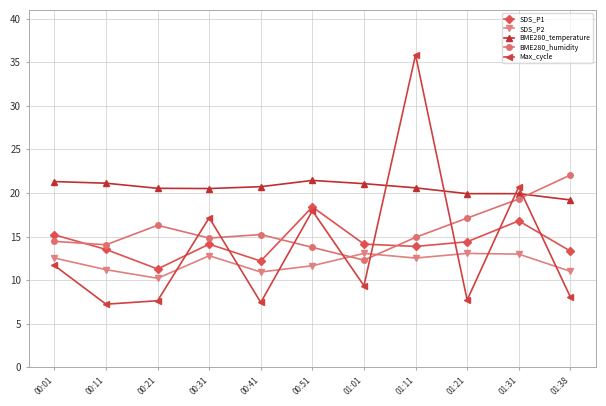

What is the sum of the SDS_P1 values at 00:21 and 01:01?

25.4